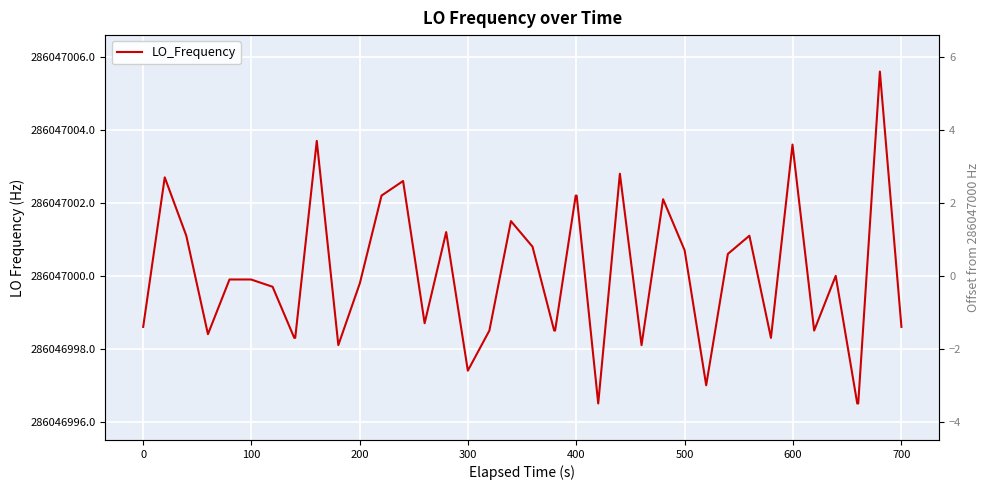

True or false: LO_Frequency and LO_Frequency offset intersect in this chart.

False